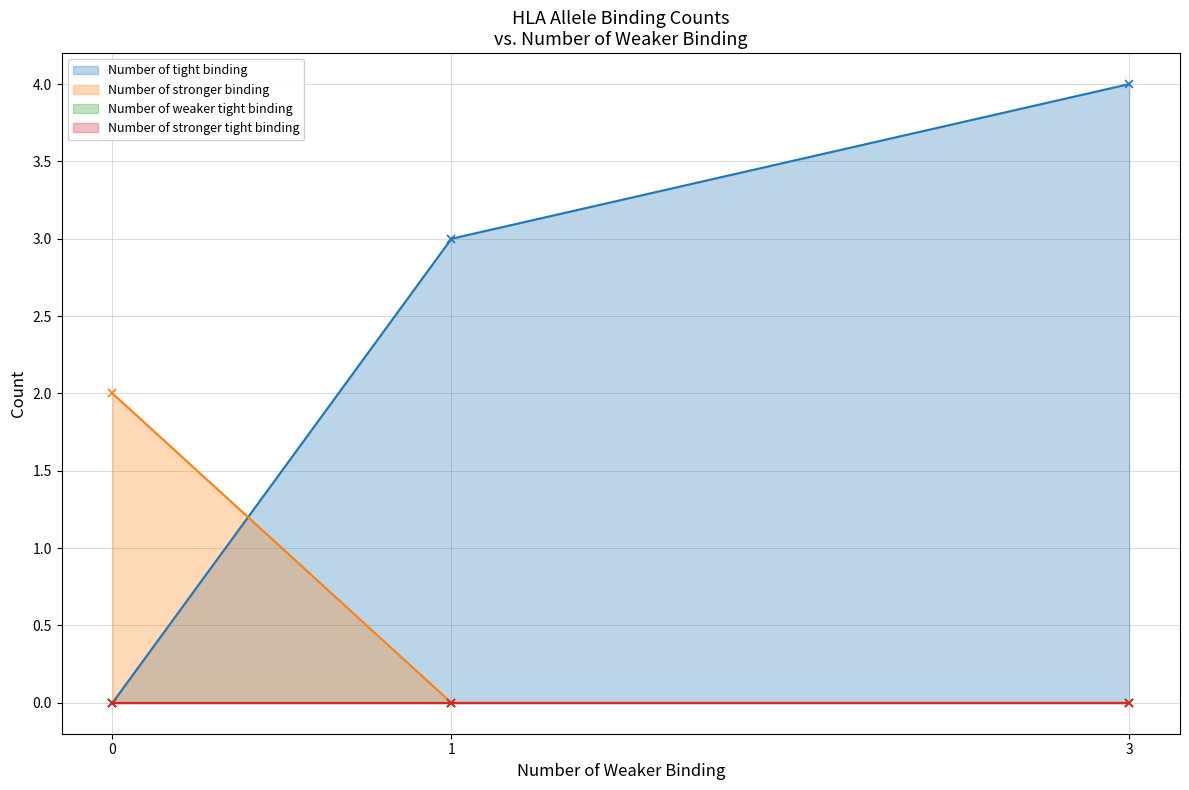

Is it true that Number of tight binding equals 3 at 1?

True